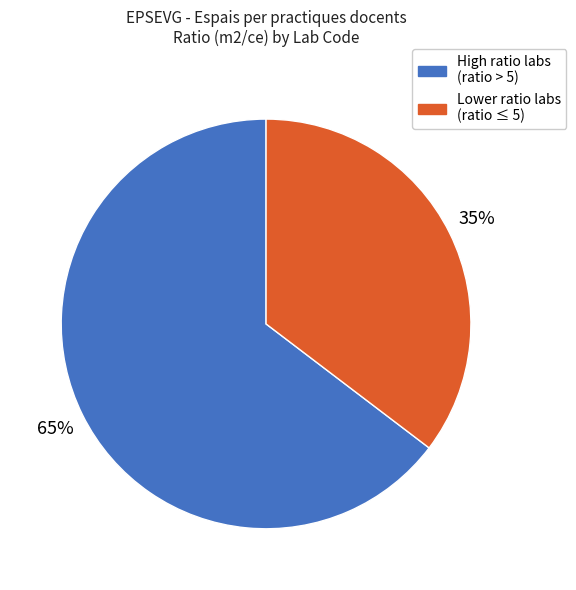

Does any single category account for the majority?

Yes